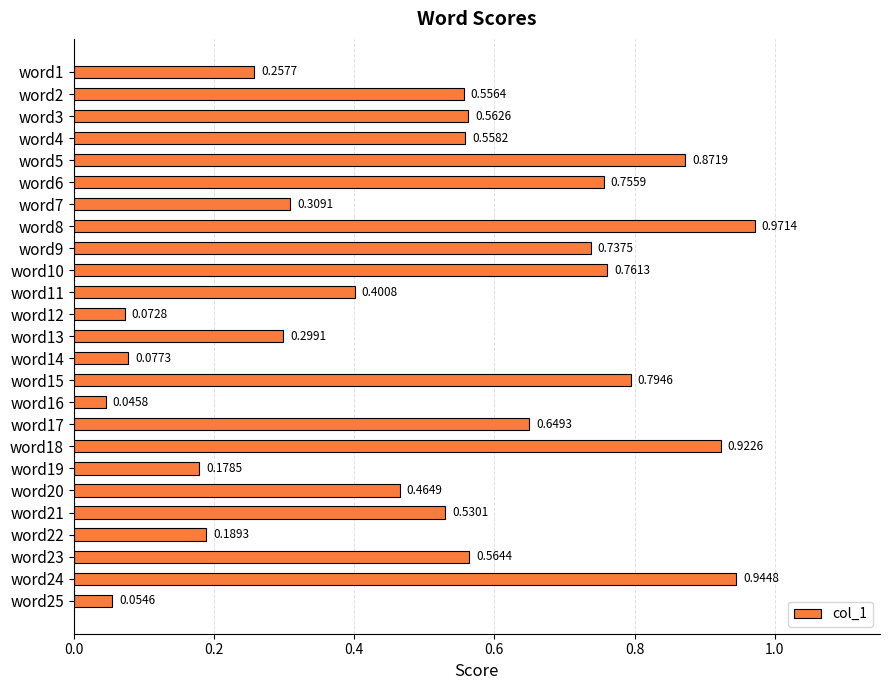

What is the sum of the values at word17 and word2?

1.2